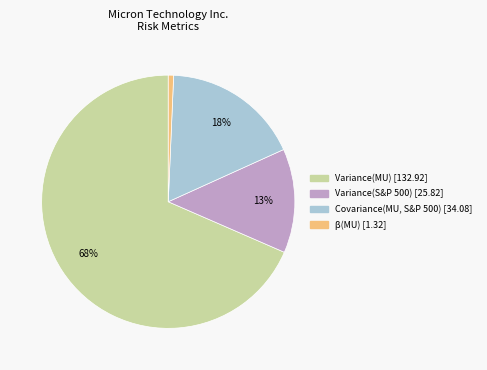

Between Variance(S&P 500) and β(MU), which is larger?

Variance(S&P 500)